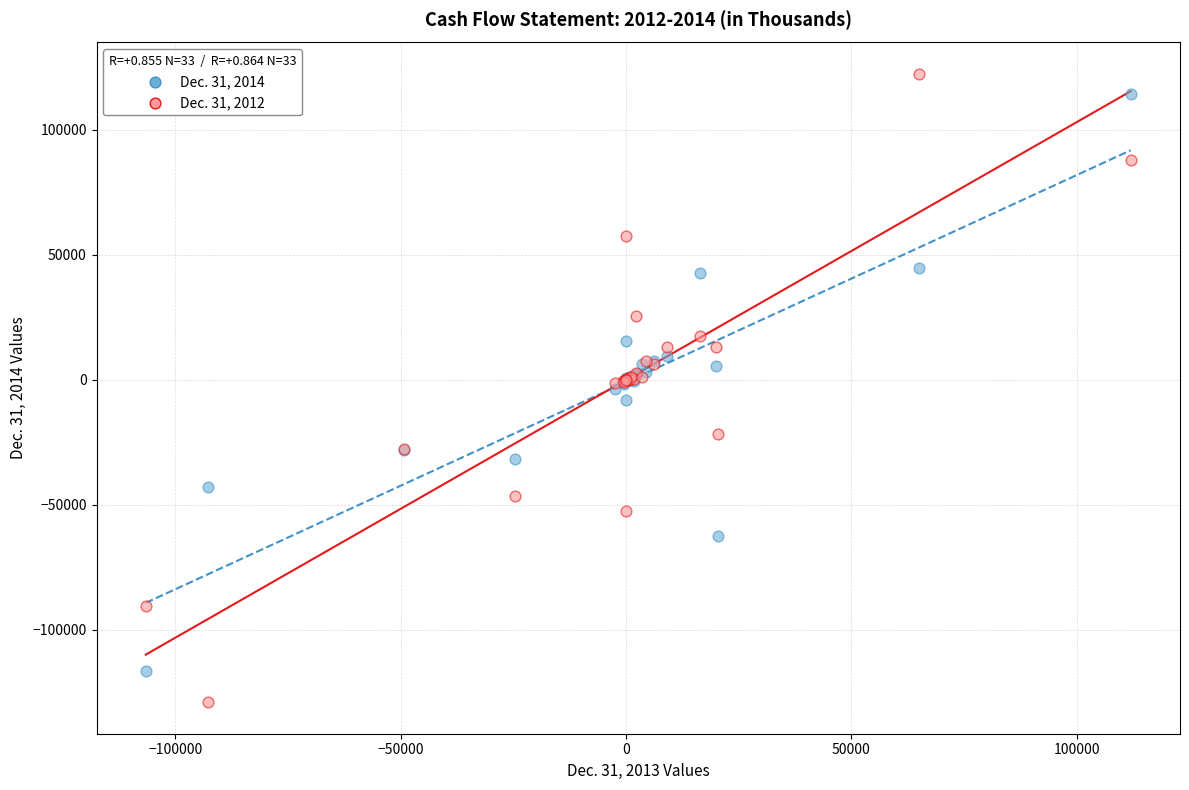

Which series reaches the minimum Y coordinate?

Dec. 31, 2012